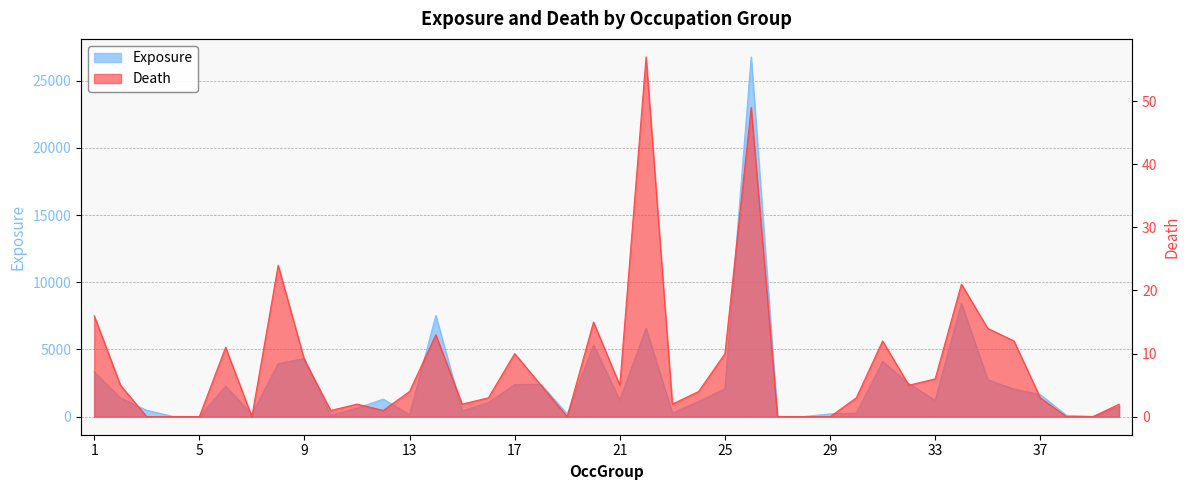

Rank the categories by Exposure value from lowest to highest.

5, 28, 4, 27, 39, 38, 10, 13, 7, 29, 19, 23, 30, 15, 3, 11, 40, 16, 24, 33, 21, 12, 2, 37, 36, 25, 6, 17, 18, 32, 35, 1, 8, 31, 9, 20, 22, 14, 34, 26